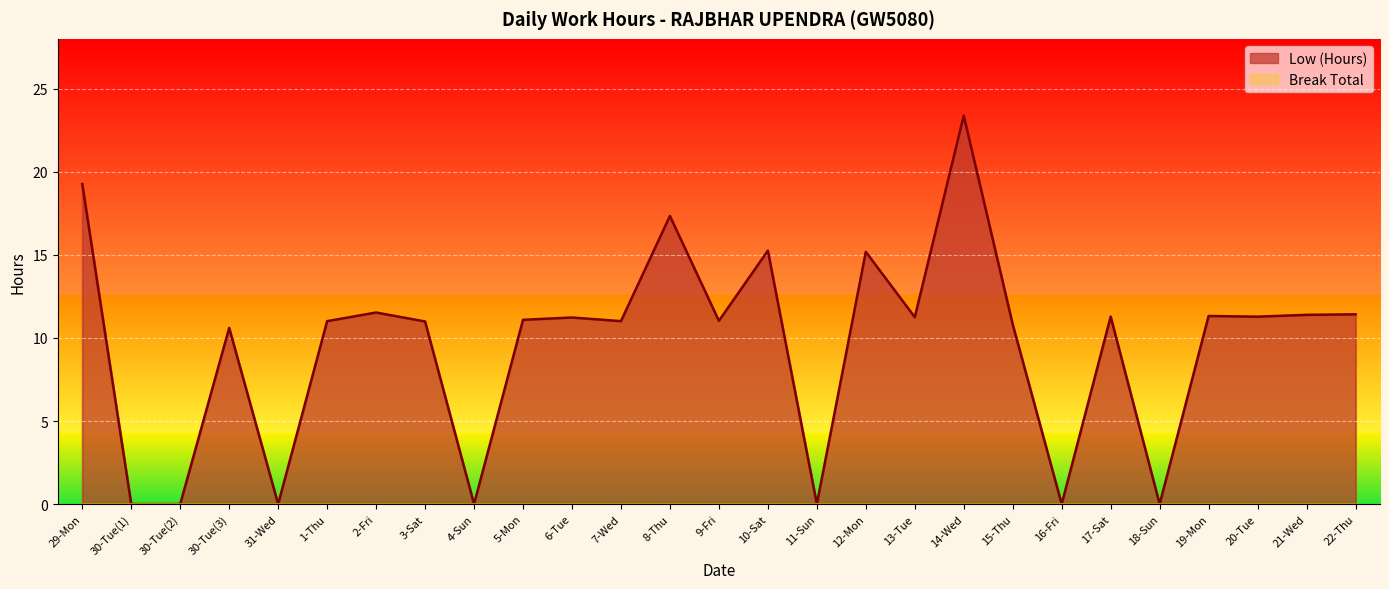

What is the difference between the second highest and minimum values?

19.3